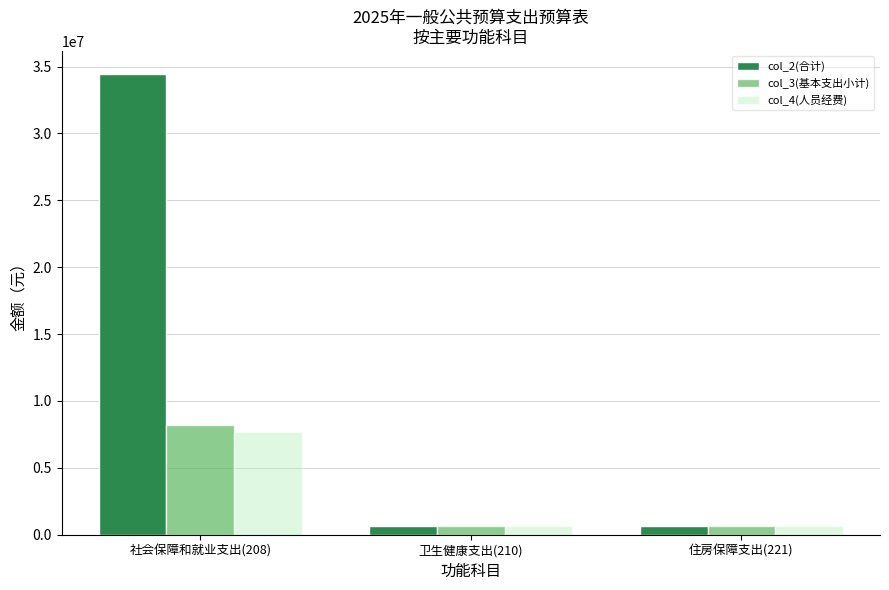

At which label does col_4(人员经费) first exceed 650752?

社会保障和就业支出(208)